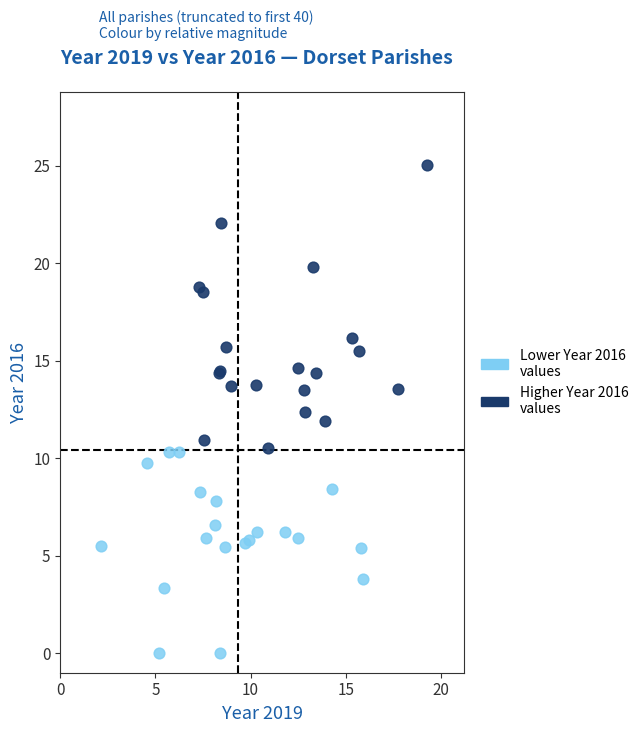

Which series has the largest Y range (max minus min)?

Higher Year 2016 values